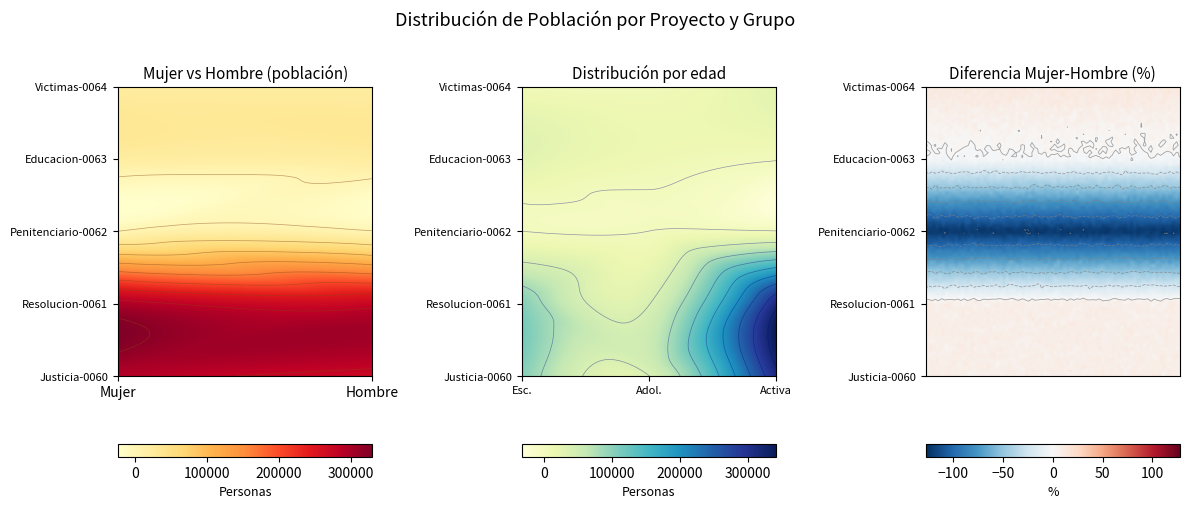

Is it true that Mujer equals 37675 at Victimas-0064?

False